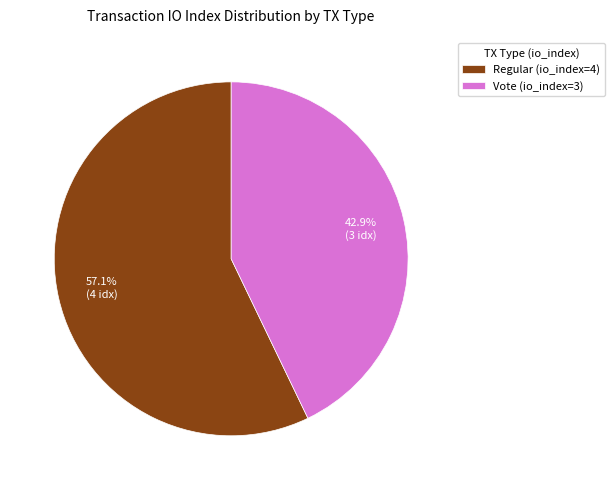

To the nearest percent, what is the difference between the Vote (io_index=3) and Regular (io_index=4) slice percentages?

14%